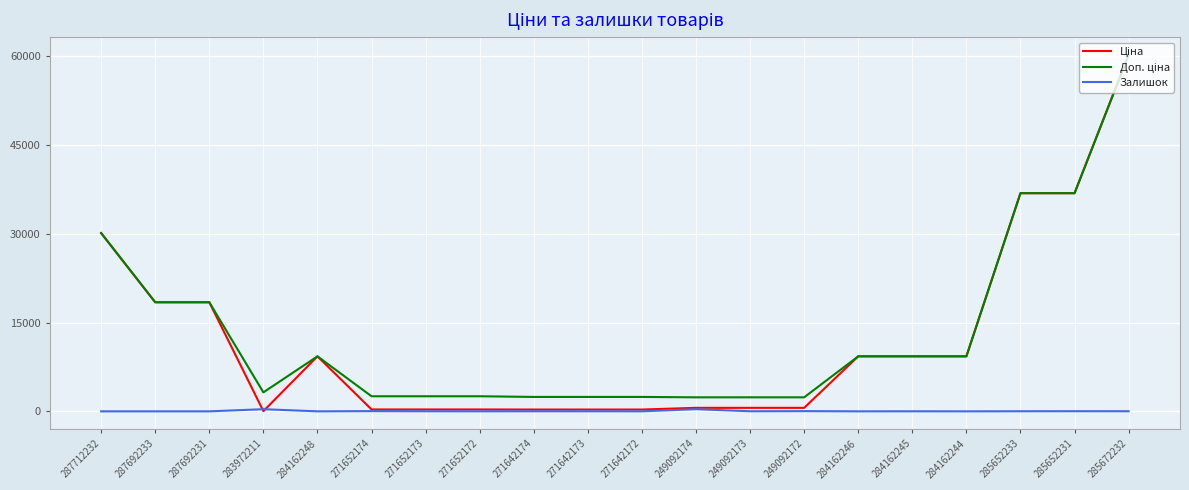

What is the maximum value shown in the chart?

60205.6